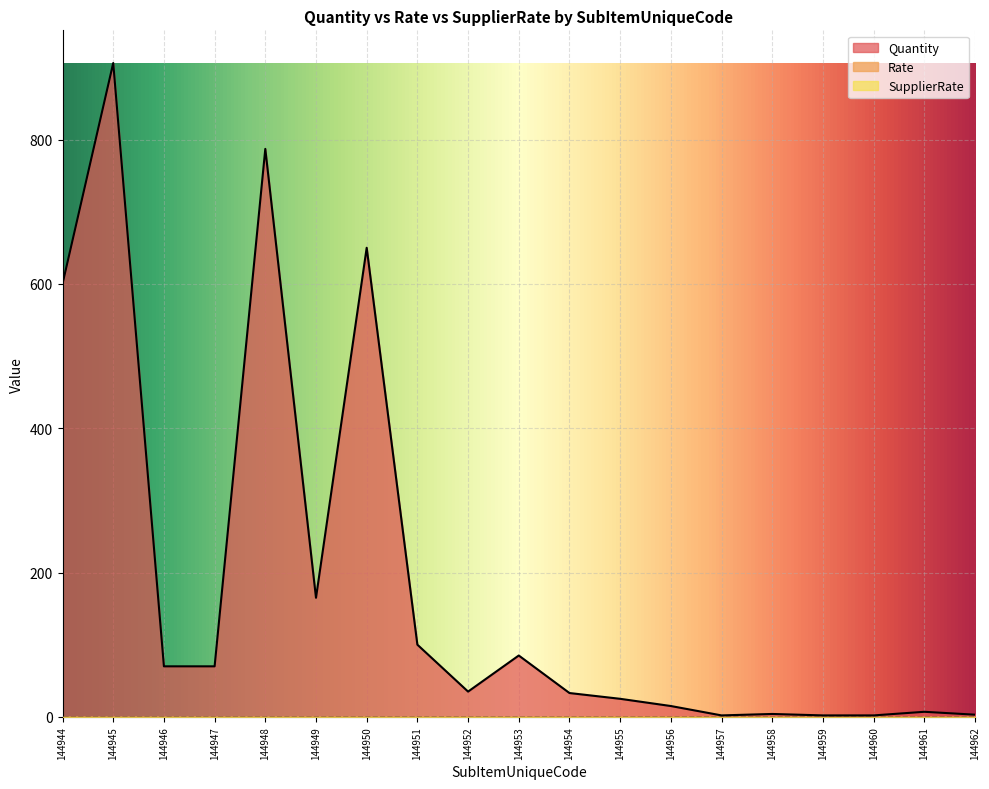

Reading right to left, what are all the values shown in this chart?

Quantity: 144962=3	144961=7	144960=2	144959=2	144958=4	144957=2	144956=15	144955=25	144954=33	144953=85	144952=35	144951=100	144950=650	144949=165	144948=787	144947=70	144946=70	144945=906	144944=600
Rate: 144962=0	144961=0	144960=0	144959=0	144958=0	144957=0	144956=0	144955=0	144954=0	144953=0	144952=0	144951=0	144950=0	144949=0	144948=0	144947=0	144946=0	144945=0	144944=0
SupplierRate: 144962=0	144961=0	144960=0	144959=0	144958=0	144957=0	144956=0	144955=0	144954=0	144953=0	144952=0	144951=0	144950=0	144949=0	144948=0	144947=0	144946=0	144945=0	144944=0